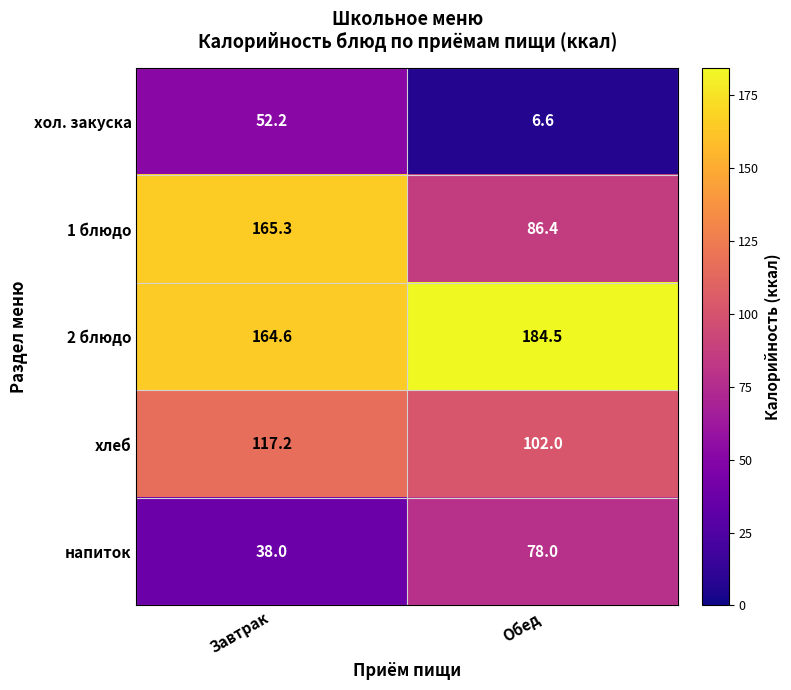

Count the number of categories in the chart.

2